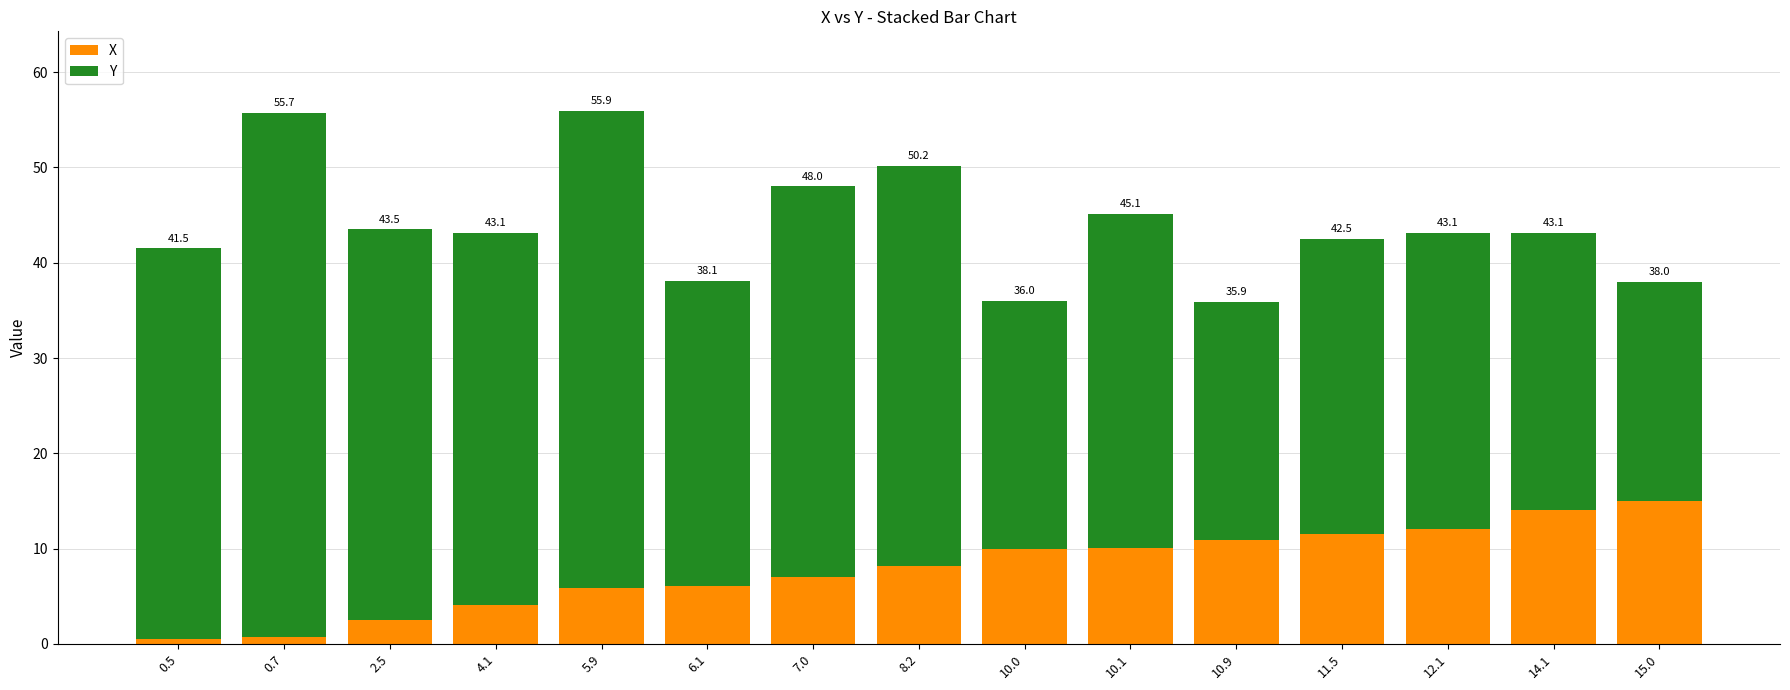

How many bars are there in total?

15